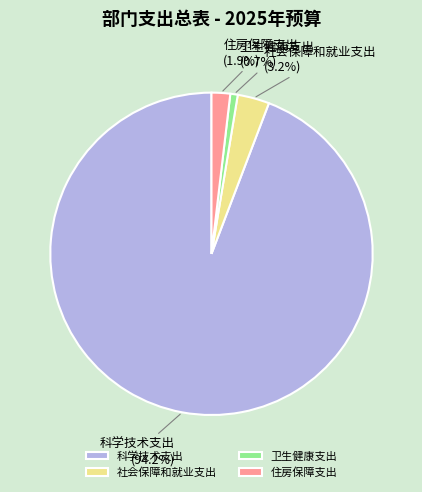

To the nearest percent, what is the combined percentage of 住房保障支出 and 社会保障和就业支出?

5%